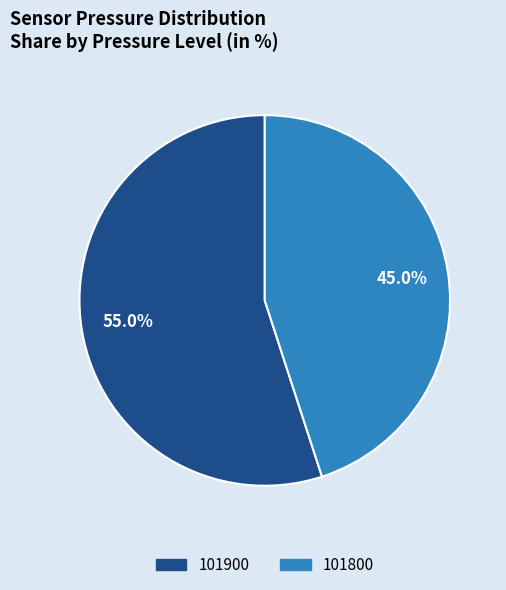

Is there a majority slice in this chart?

Yes